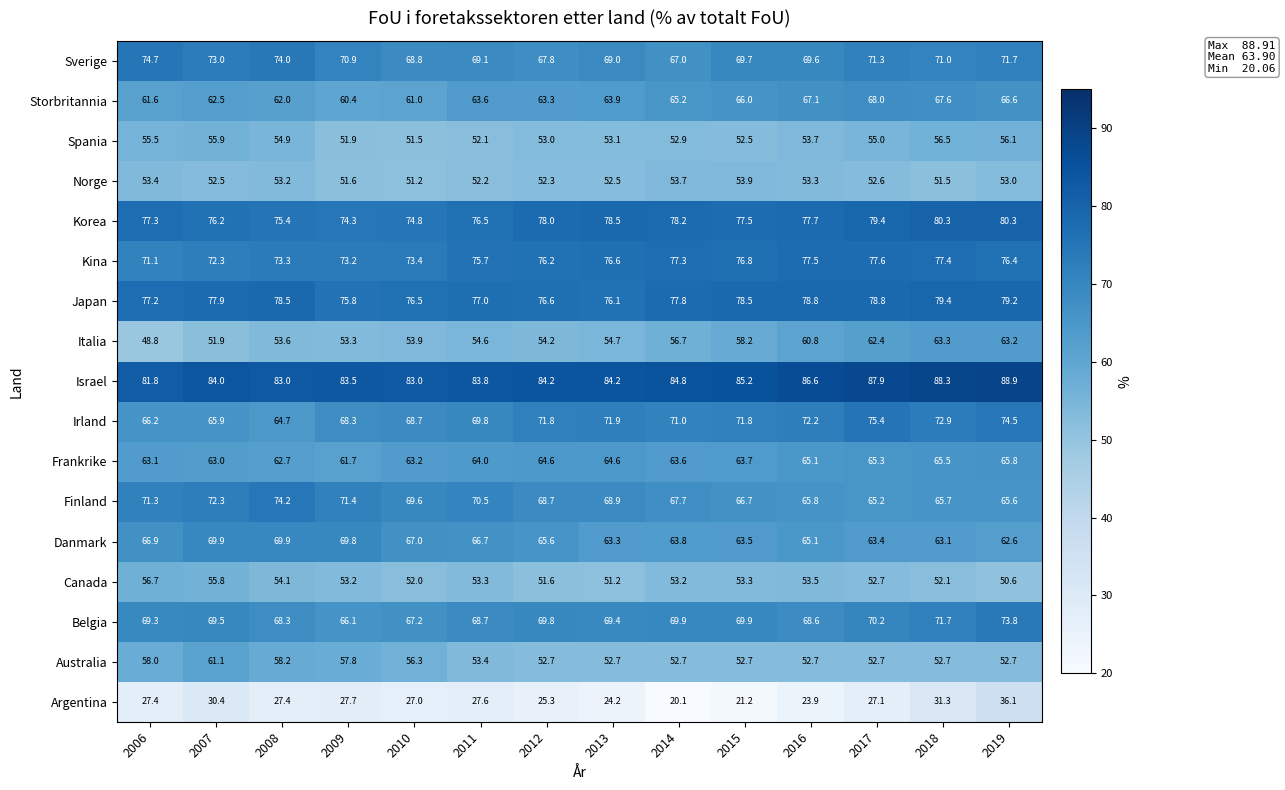

What is the sum of the Israel values at 2008 and 2018?

171.3